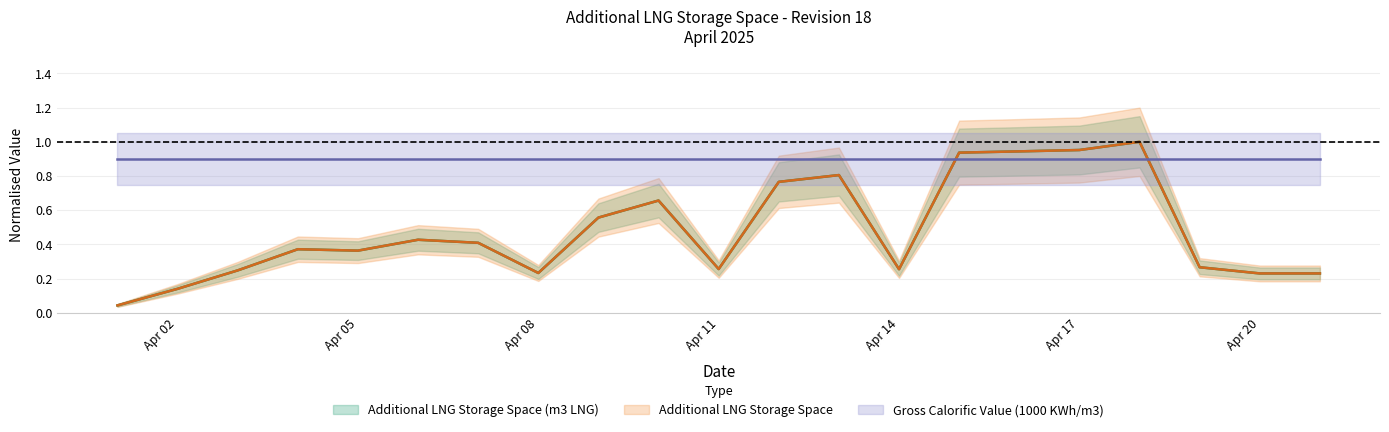

Which series ends up on top after the final intersection of Additional LNG Storage Space (m3 LNG) and Additional LNG Storage Space?

Additional LNG Storage Space (m3 LNG)